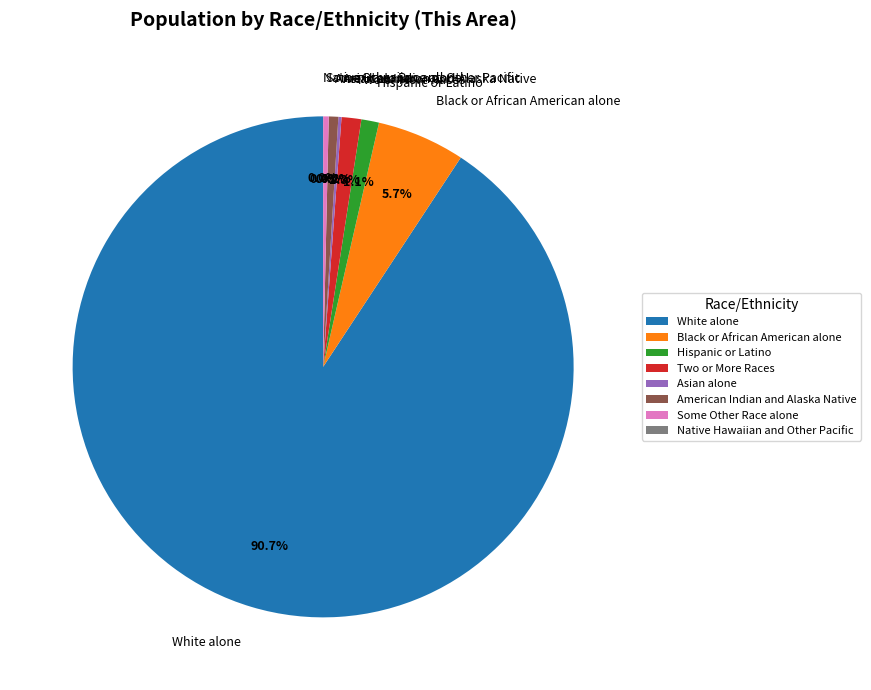

Approximately how many times larger is the value at American Indian and Alaska Native compared to Some Other Race alone?

1.7